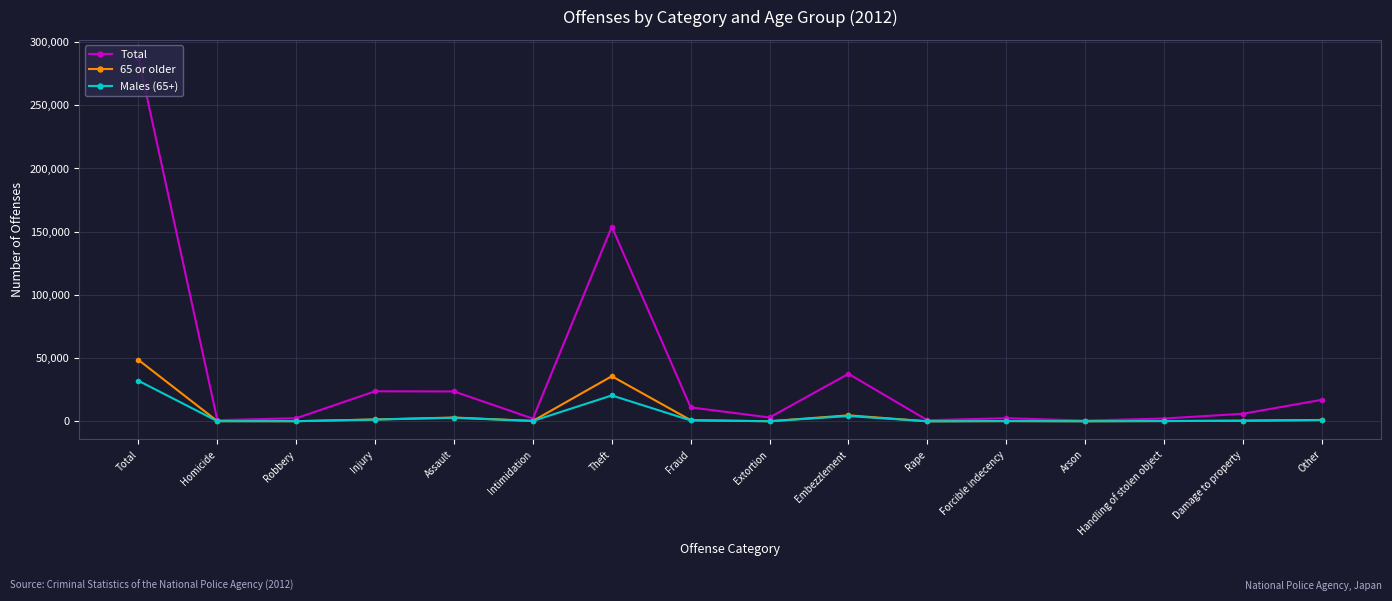

What is the greatest value displayed?

287386